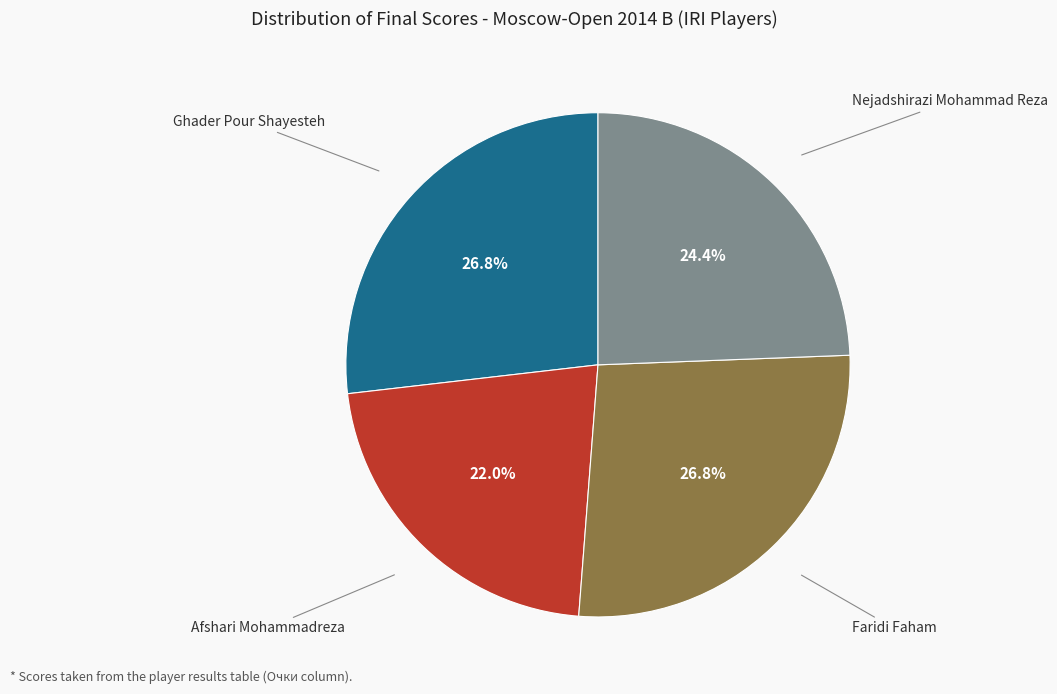

Is there any slice that represents more than half of the pie?

No